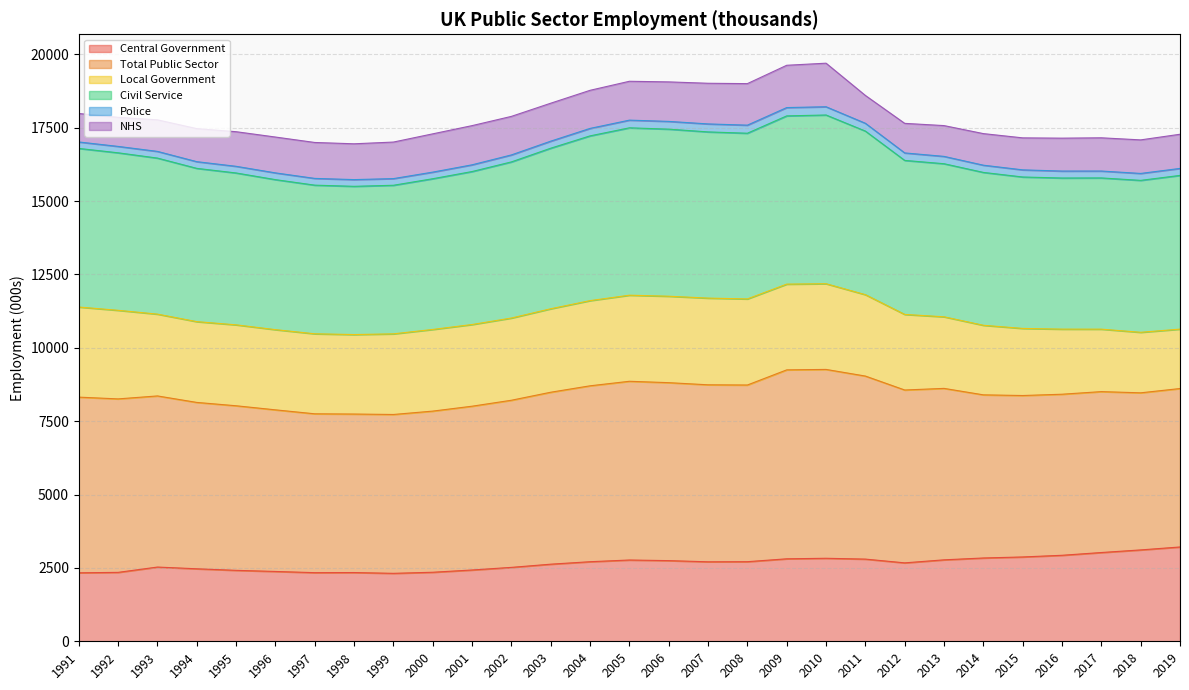

At how many categories does at least one series exceed 9906?

29